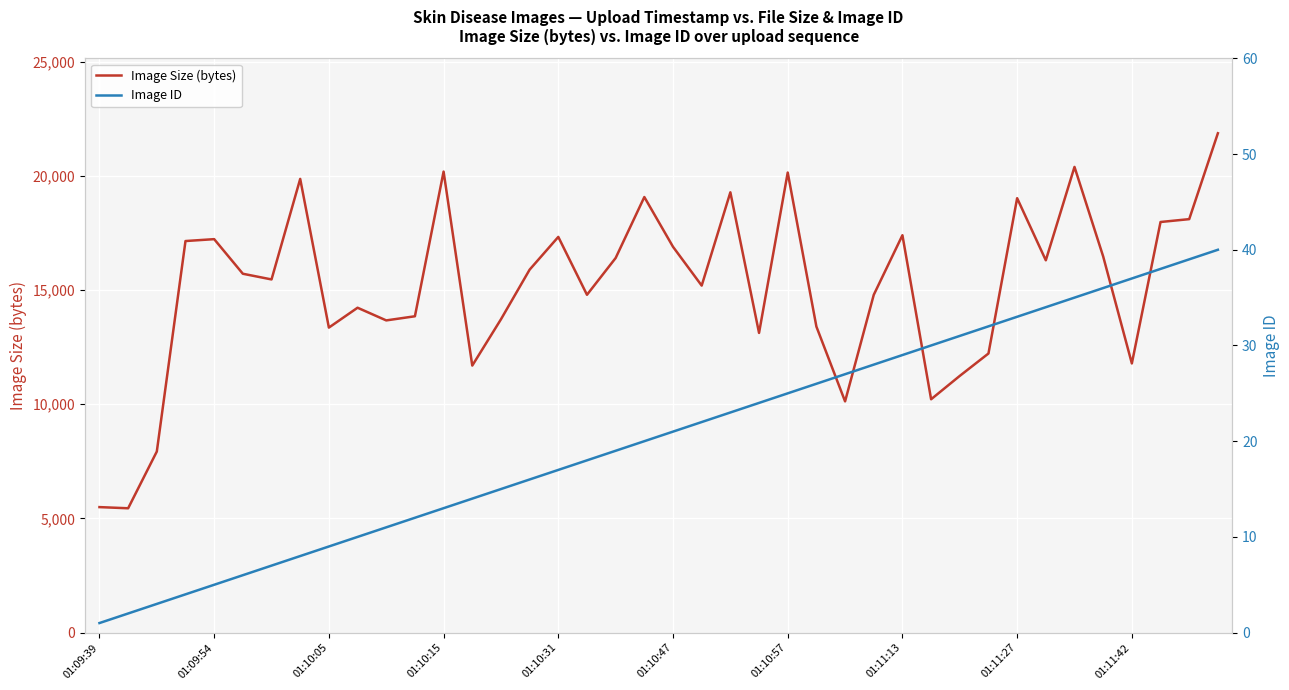

What is the highest value of the Image Size (bytes) series?

21866